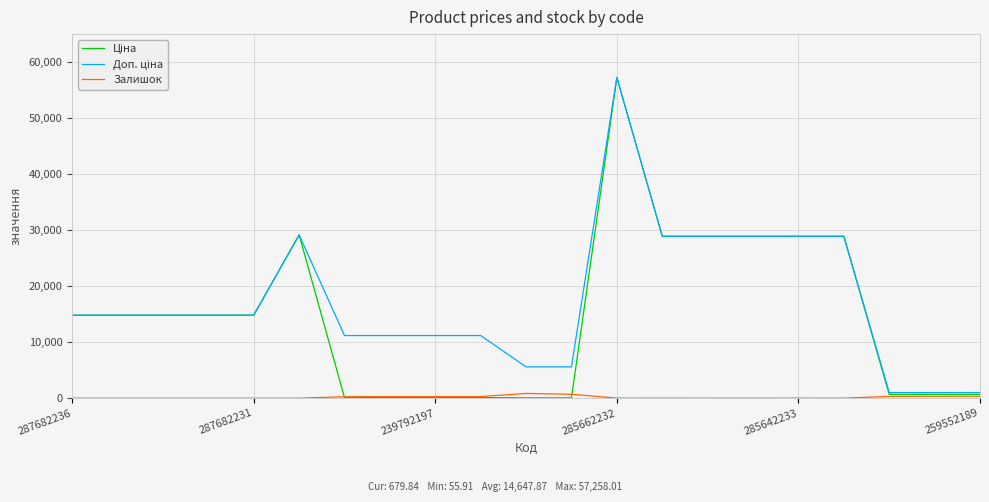

What is the maximum value shown in the chart?

57258.0